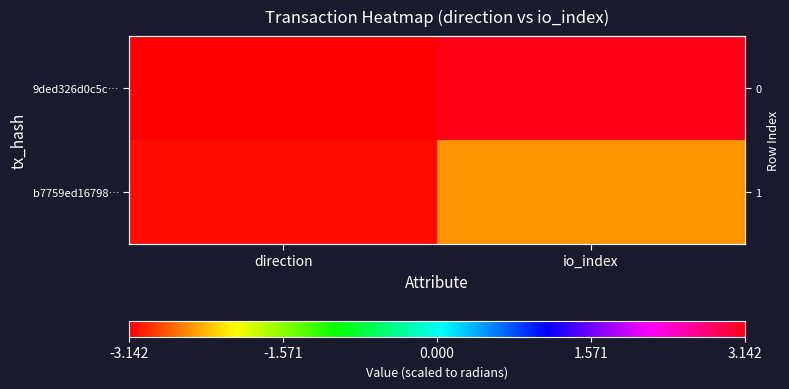

What is the average value of the b7759ed16798… series?

-2.8